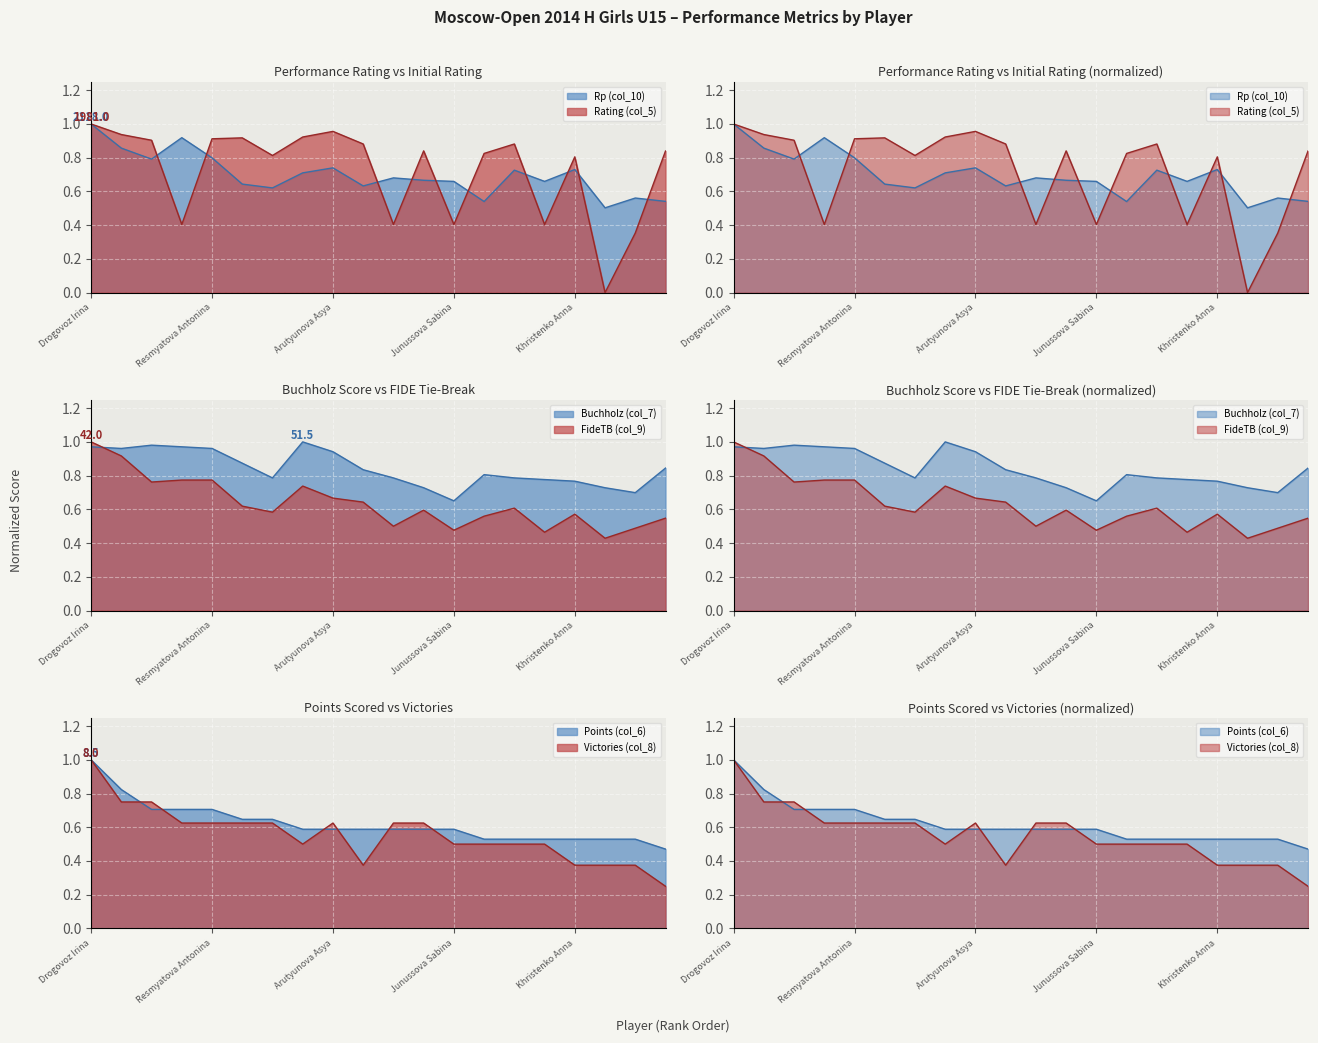

How many series are shown in this chart?

6